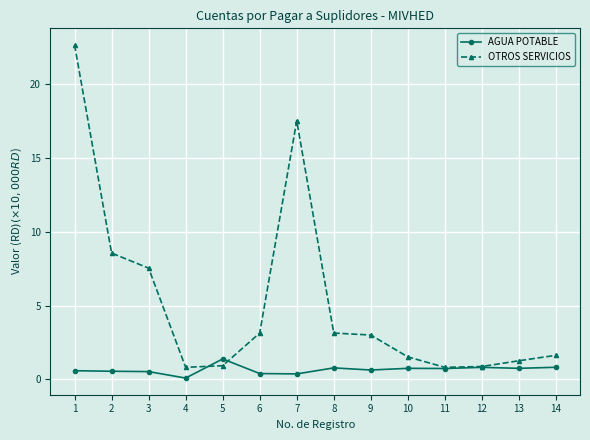

Is this an area chart (filled region under the line)?

No